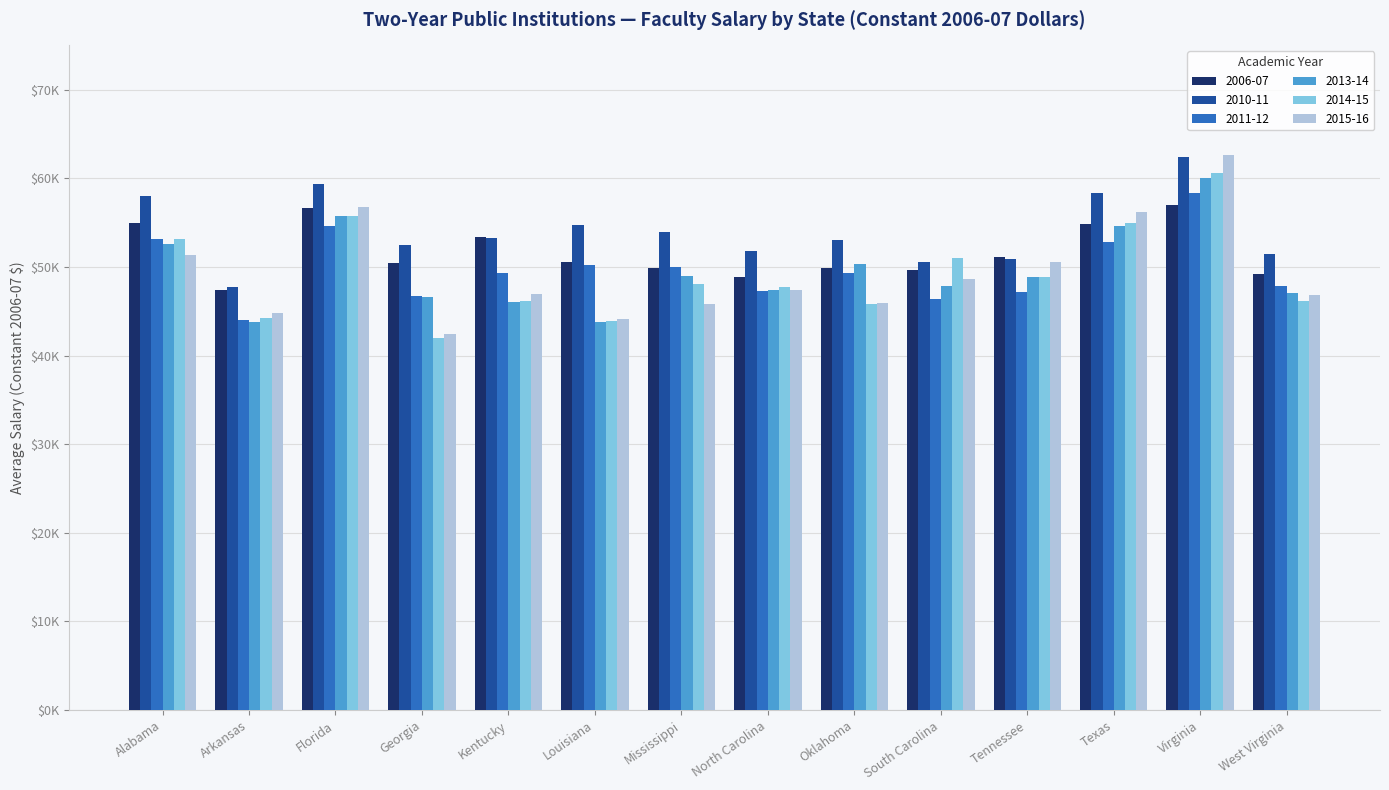

What is the value of the 2011-12 bar at the 7th from the left?

49951.4